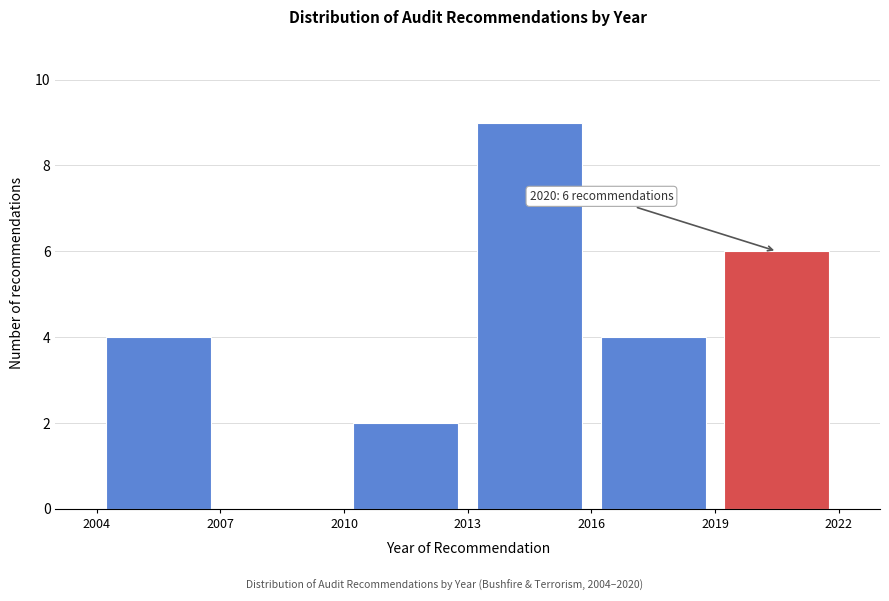

Which range on the x-axis has the tallest bar?

2013 to 2016